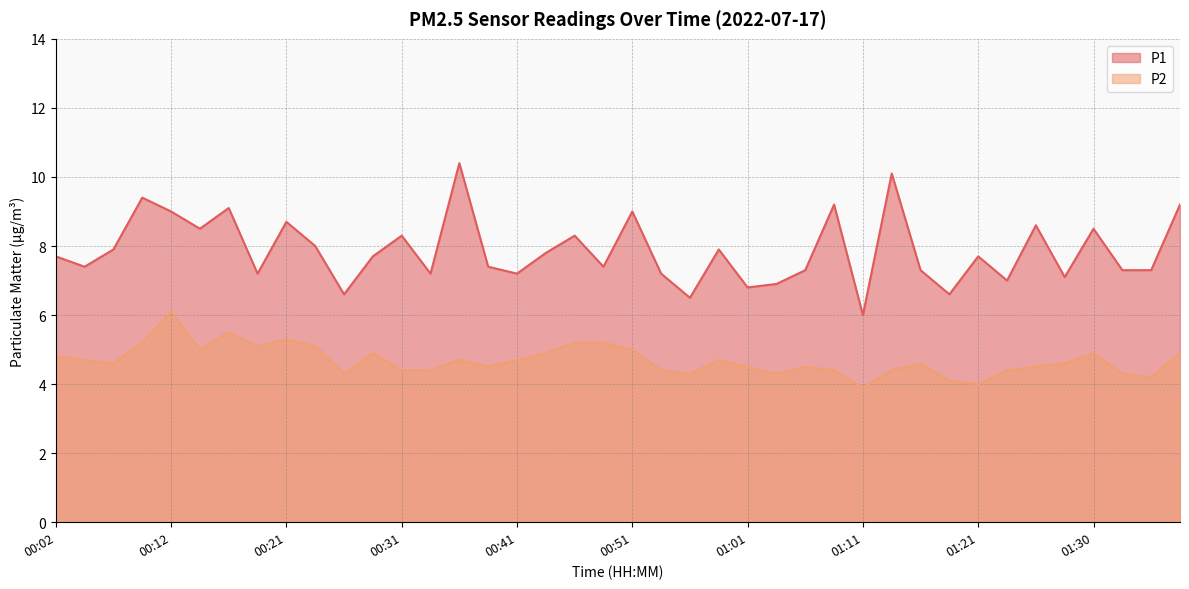

At which category does P2 reach its first local peak?

00:12